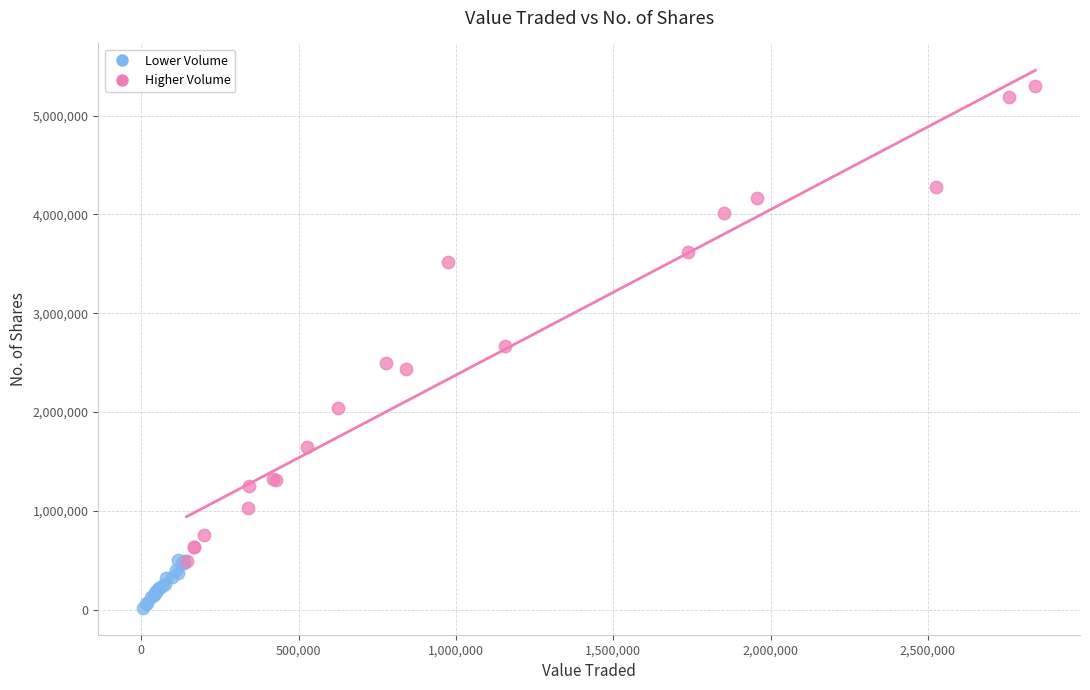

Which series reaches the minimum Y coordinate?

Lower Volume